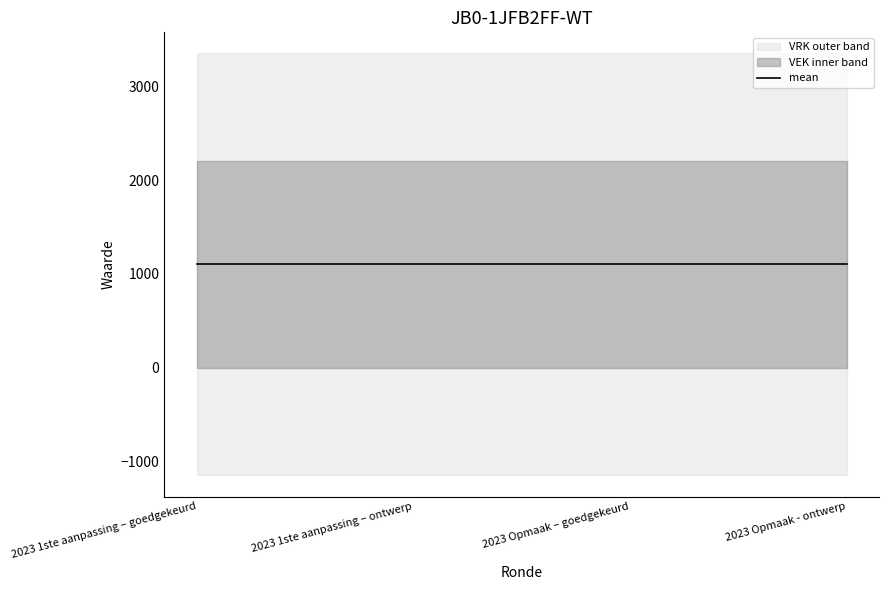

List the labels in order of VRK value, largest first.

2023 1ste aanpassing – goedgekeurd, 2023 1ste aanpassing – ontwerp, 2023 Opmaak – goedgekeurd, 2023 Opmaak - ontwerp